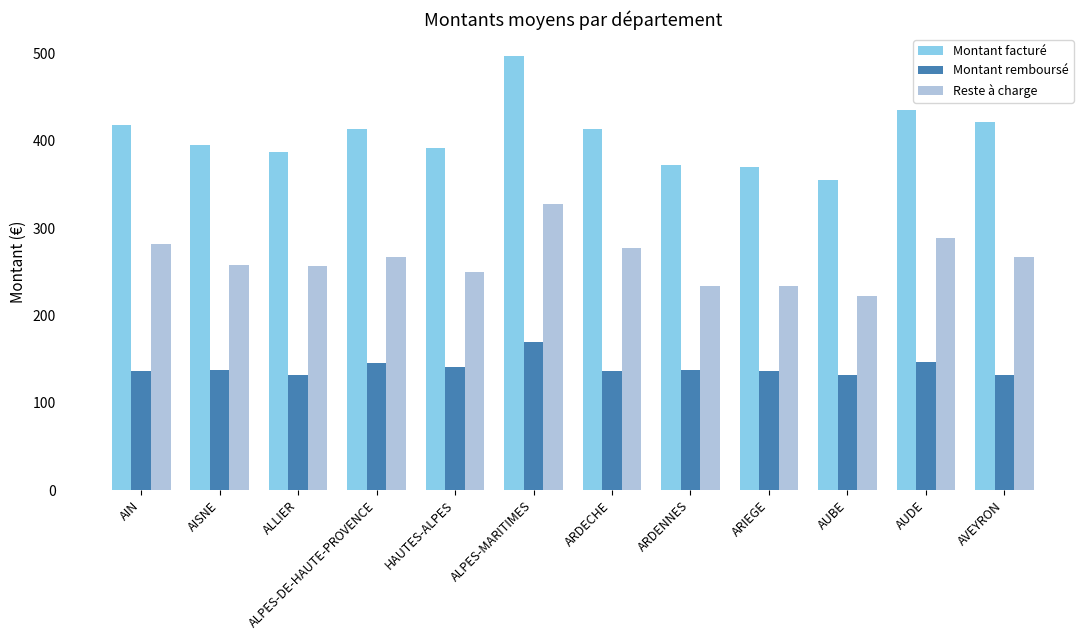

What is the difference between the second highest and second lowest values in the Montant remboursé series?

14.7